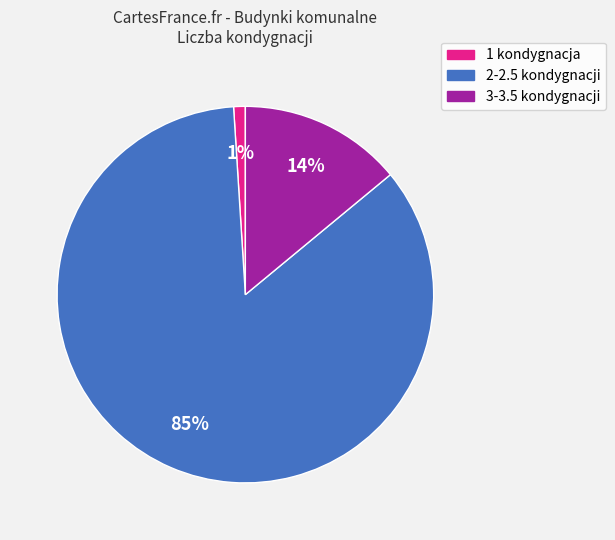

Count the number of slices in the pie.

3